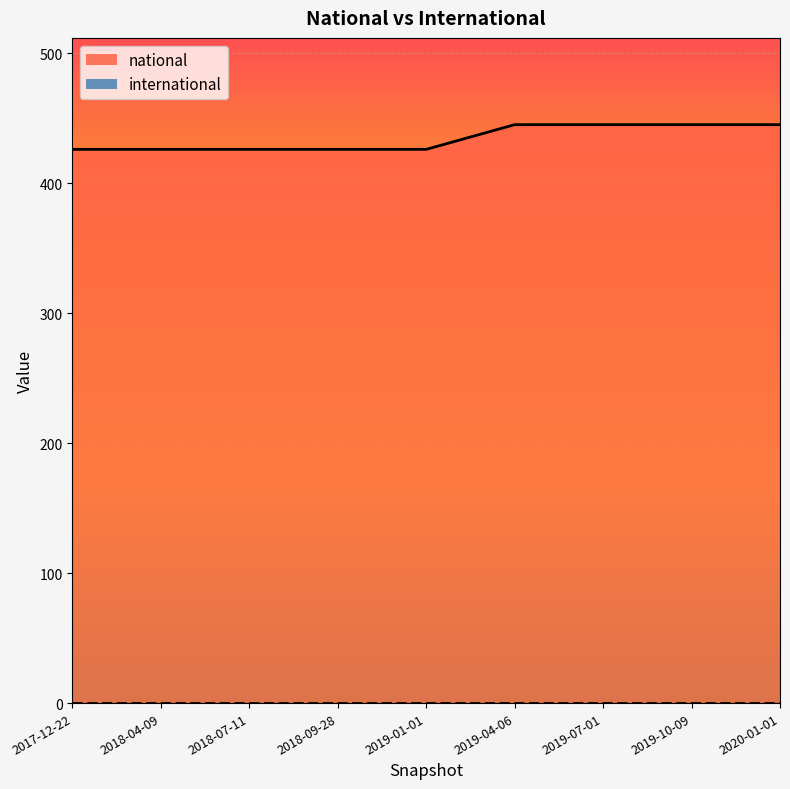

Rank the series by their average value, from highest to lowest.

national, international